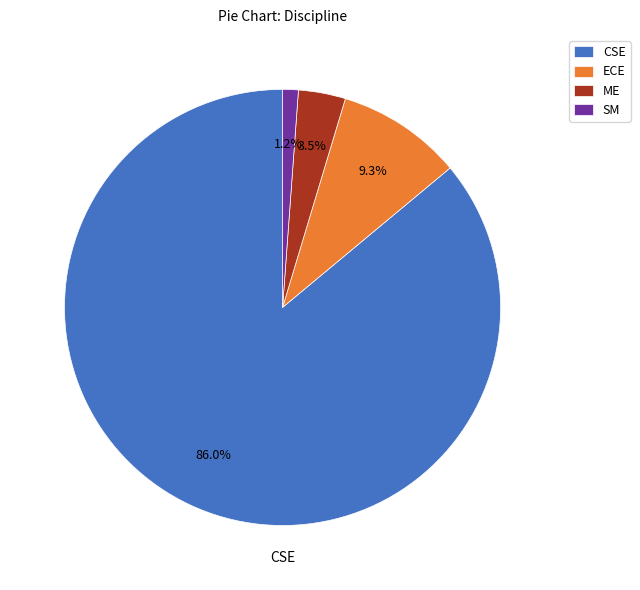

What is the largest slice in the pie chart?

CSE